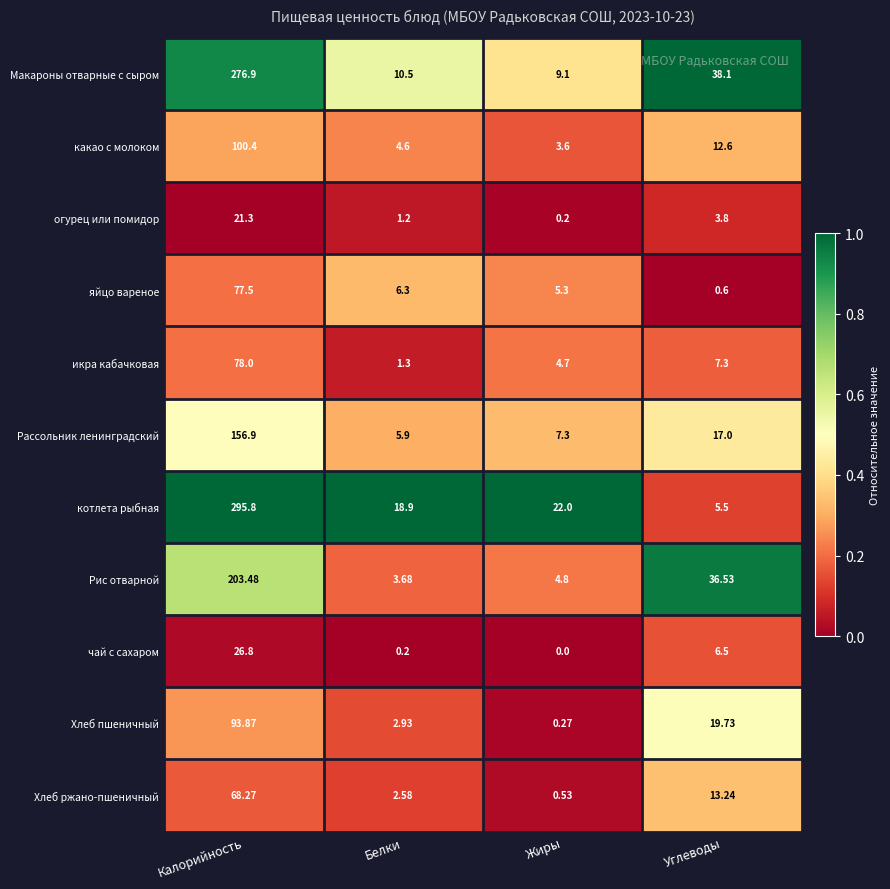

Which series has the widest spread of values?

котлета рыбная